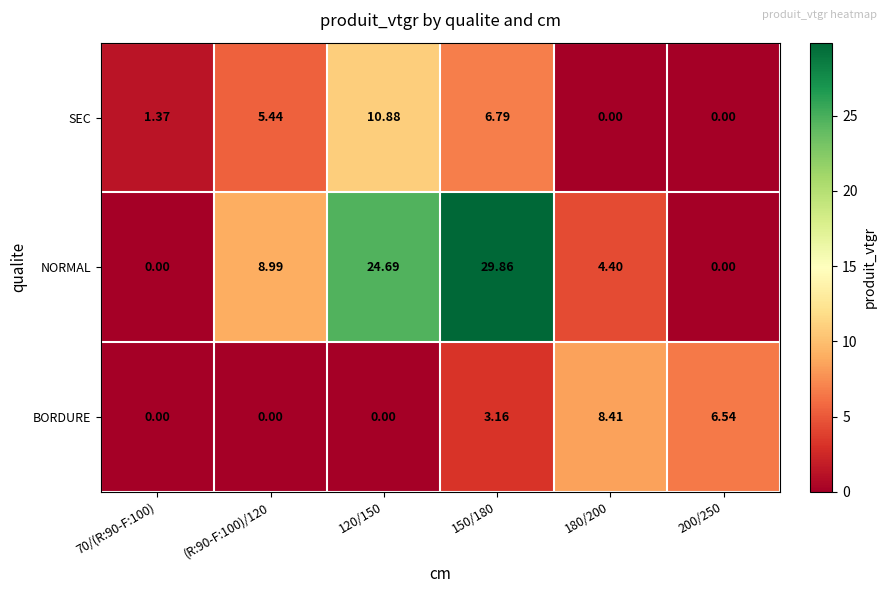

Which series has the largest range (max minus min)?

NORMAL